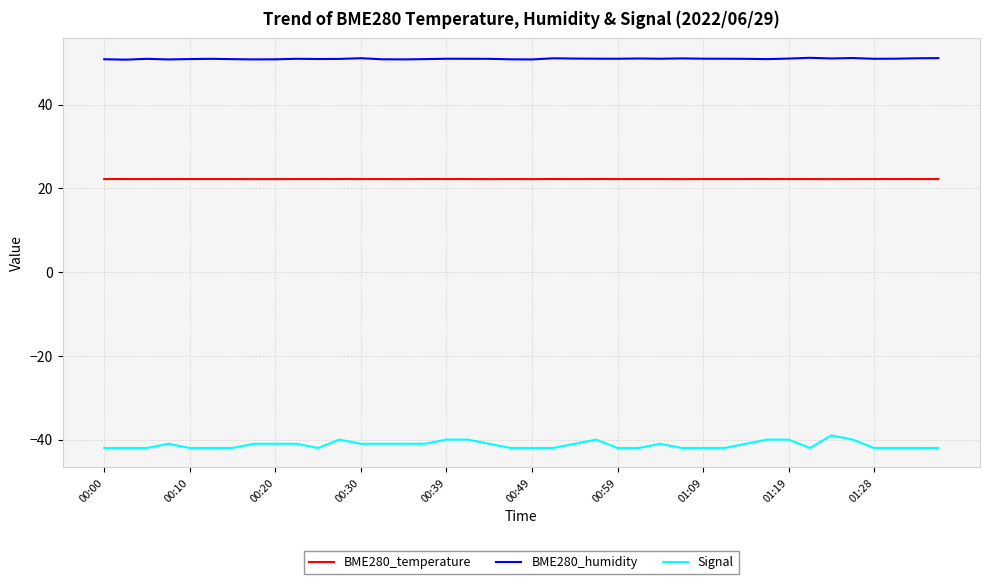

What is the maximum value for BME280_temperature?

22.3